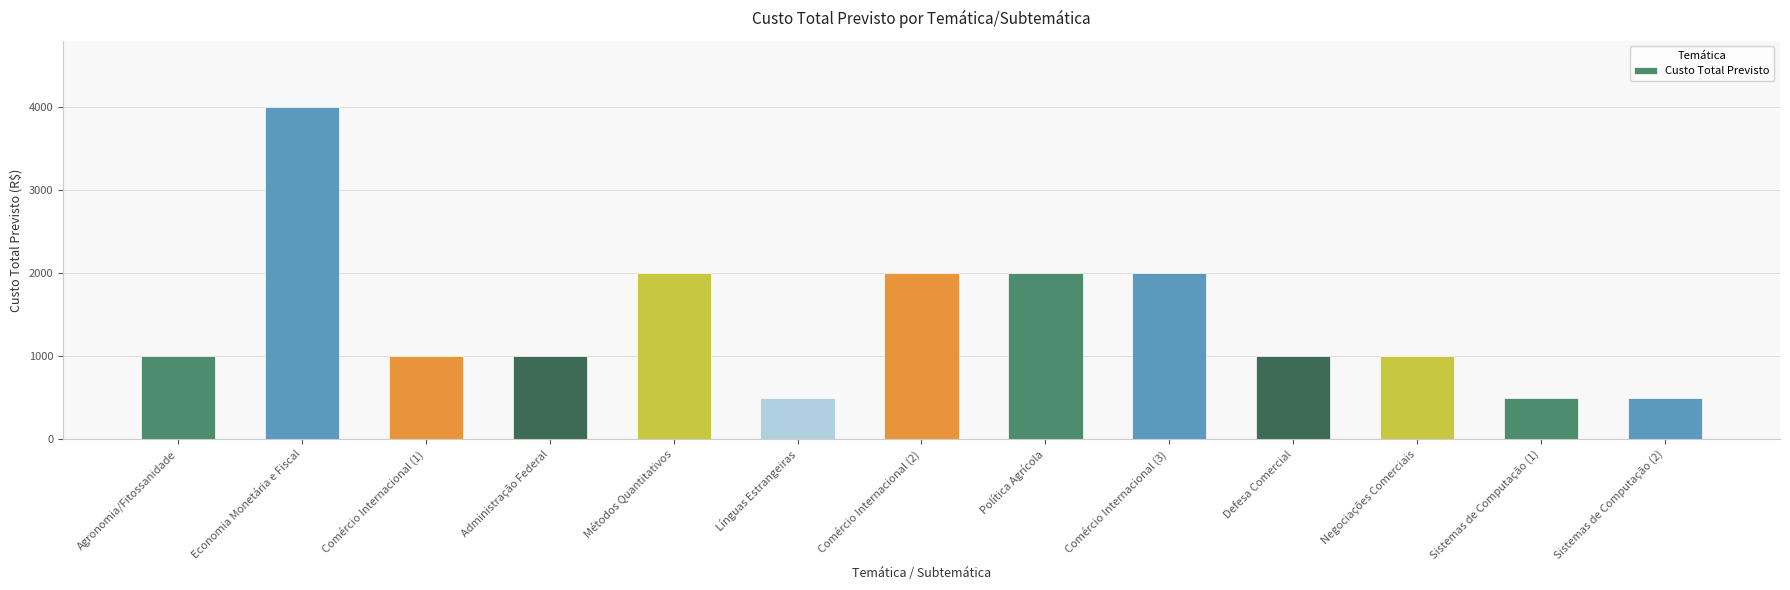

What is the average value?

1423